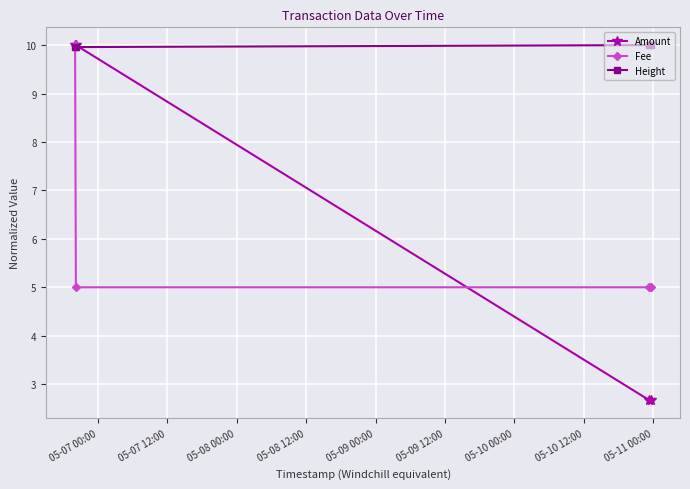

Is this an area chart (filled region under the line)?

No